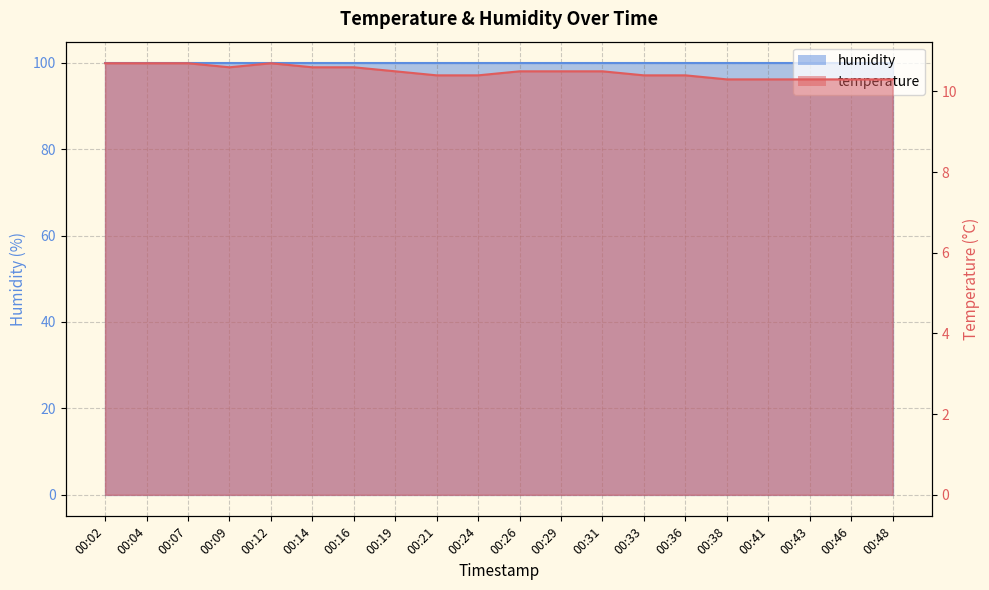

How many data points does each series have?

20